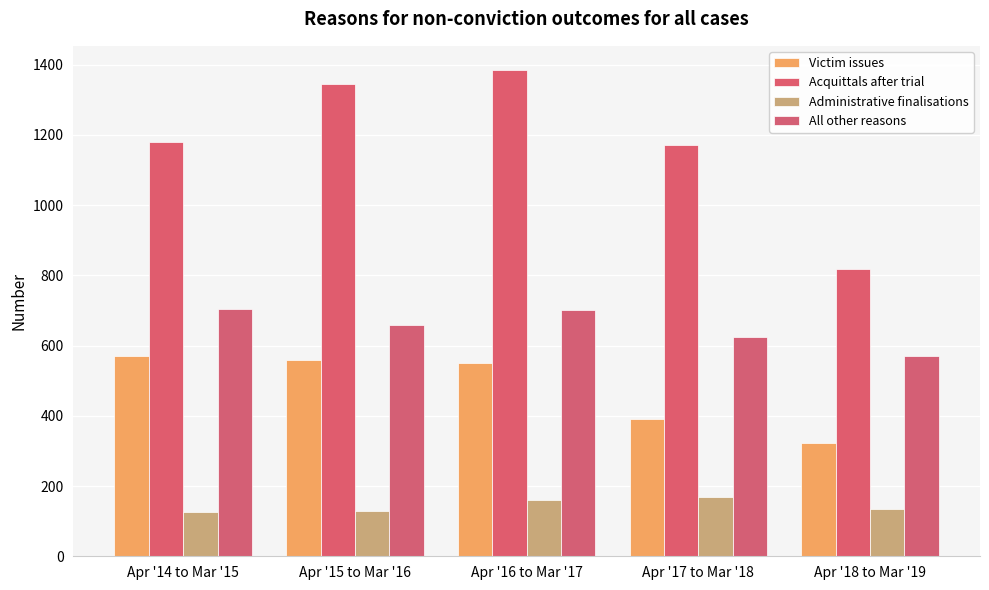

What is the minimum value shown in the chart?

126